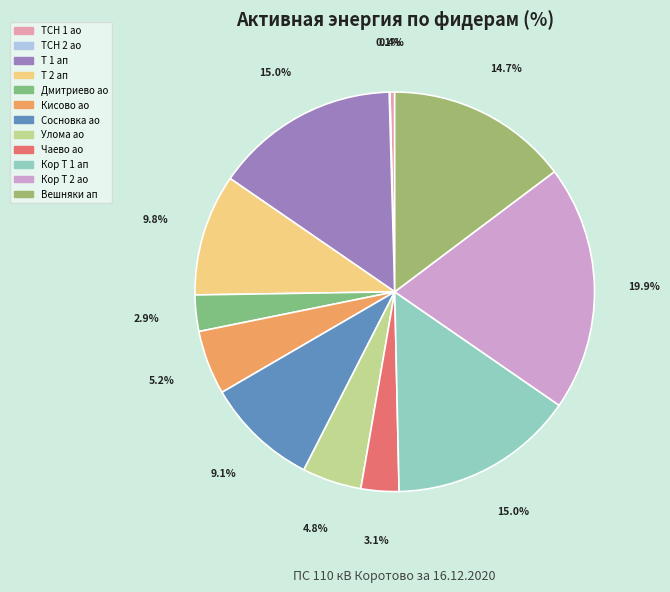

How many segments does this pie chart have?

12